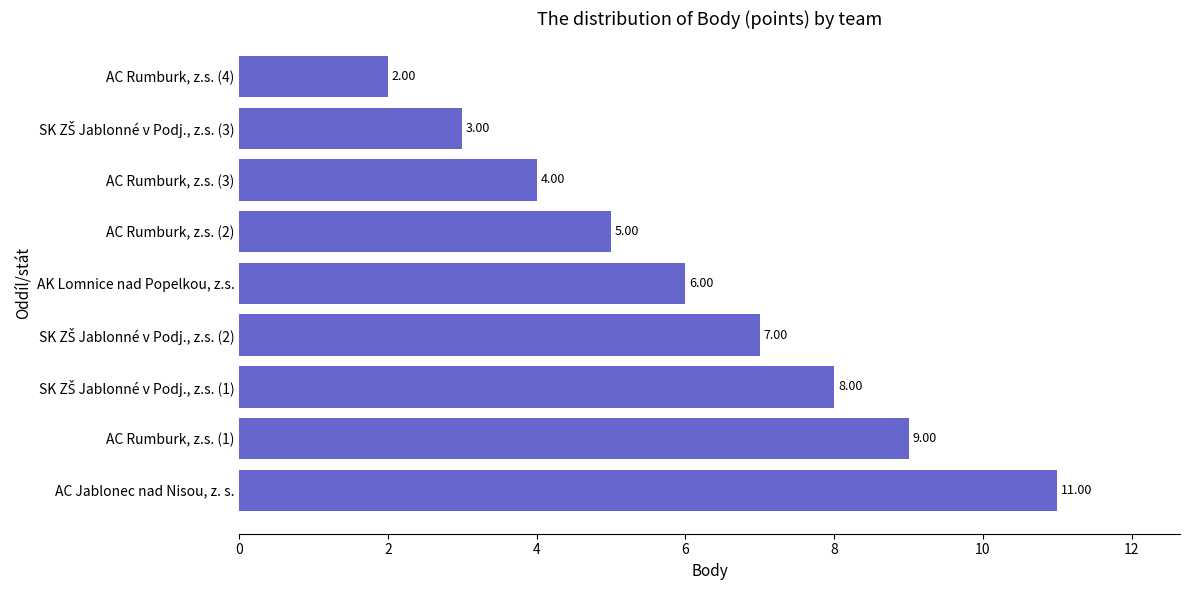

Are the bars grouped side by side (vs. stacked)?

No